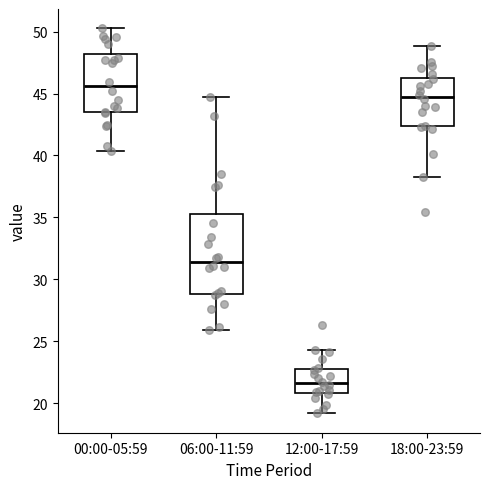

Which box is the tallest, from its lower edge to its upper edge?

06:00-11:59